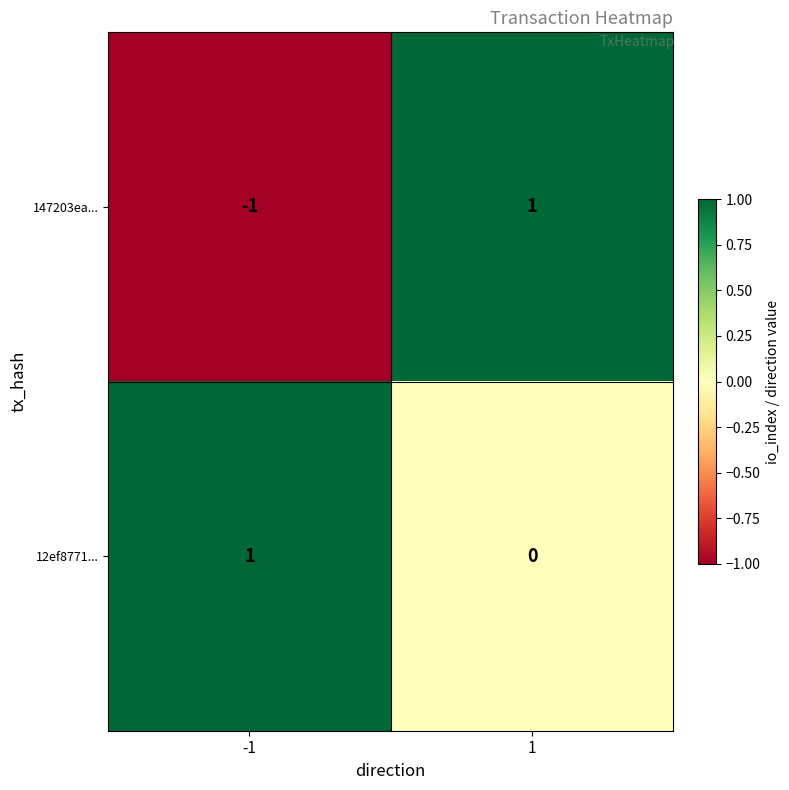

Count the number of data series in this chart.

2